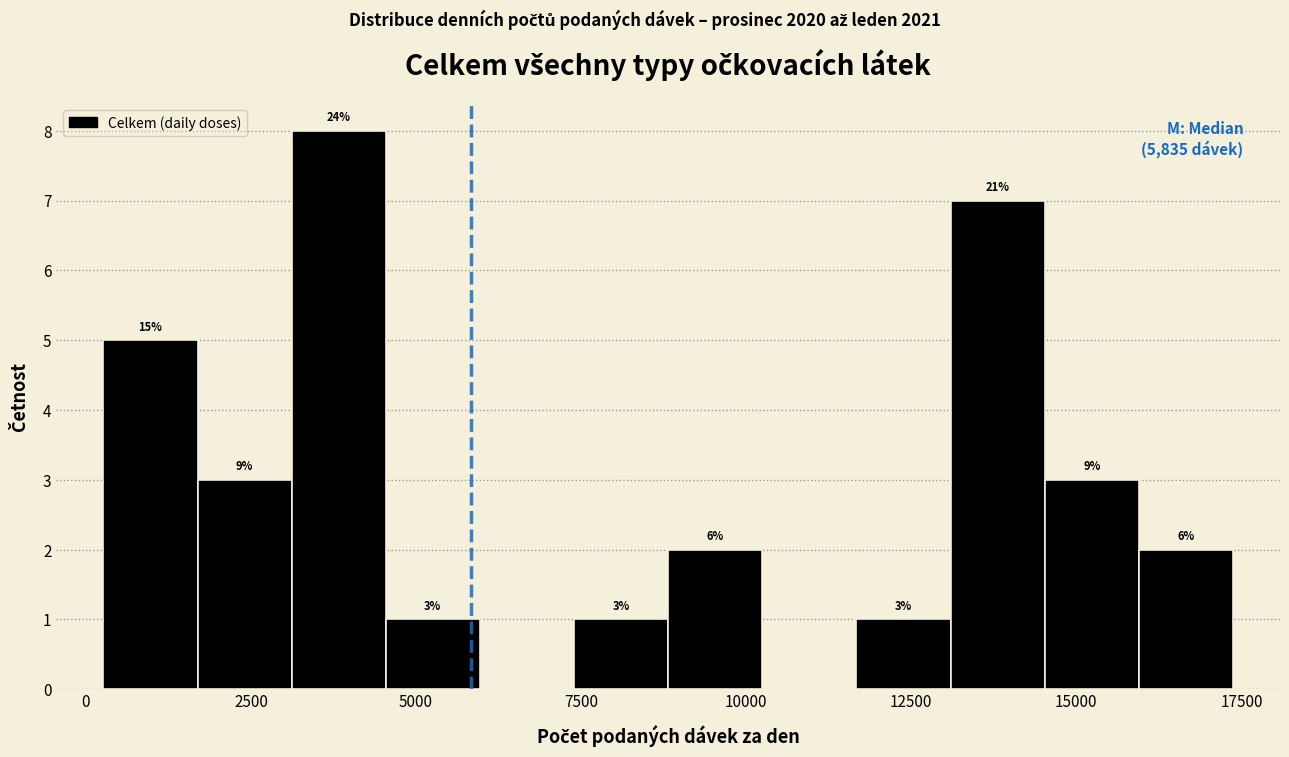

Around what value on the x-axis is the tallest bar? Give the approximate position of its centre, as read against the axis.

4000